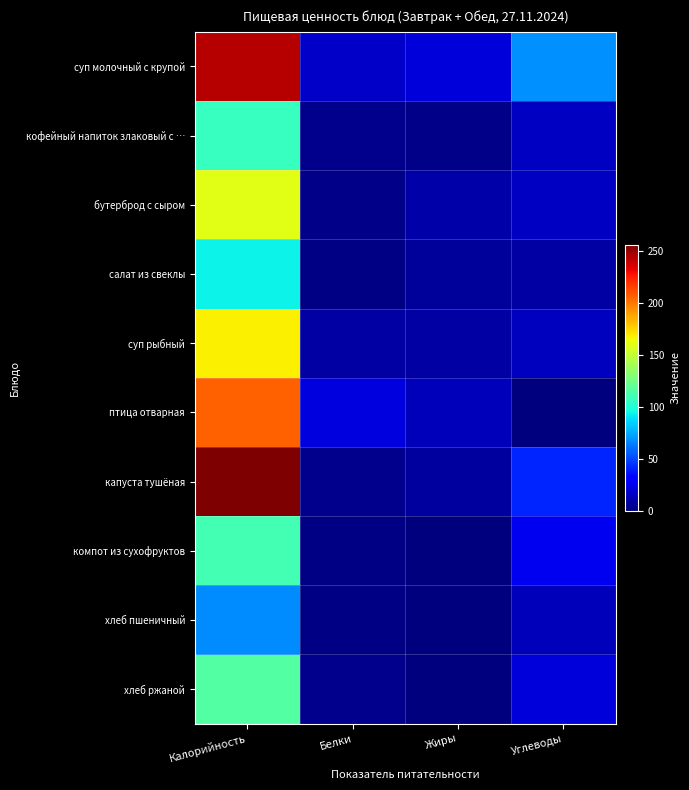

Which has a higher value, Углеводы or Белки?

Углеводы